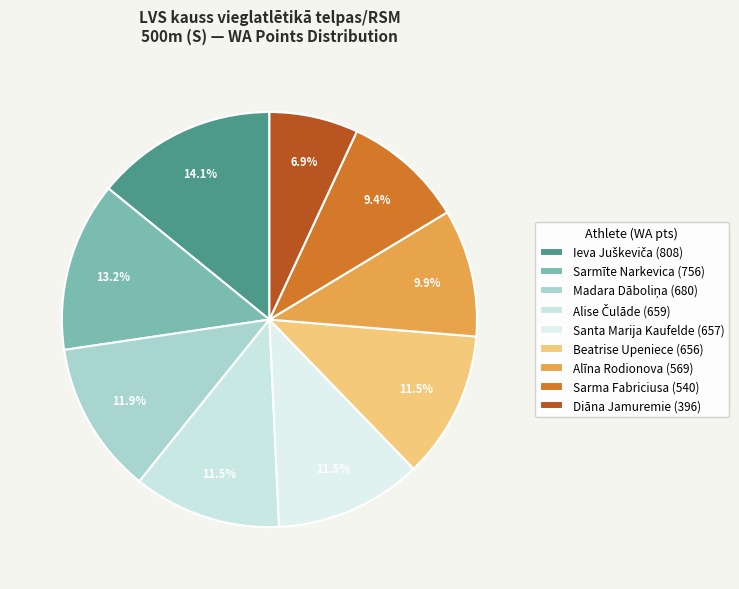

Does Diāna Jamuremie account for over 50% of the chart?

No